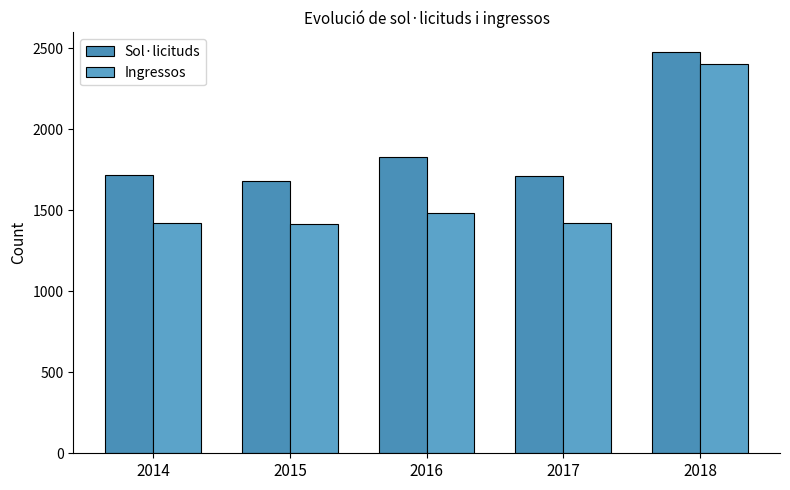

At which label does Ingressos reach its minimum?

2015